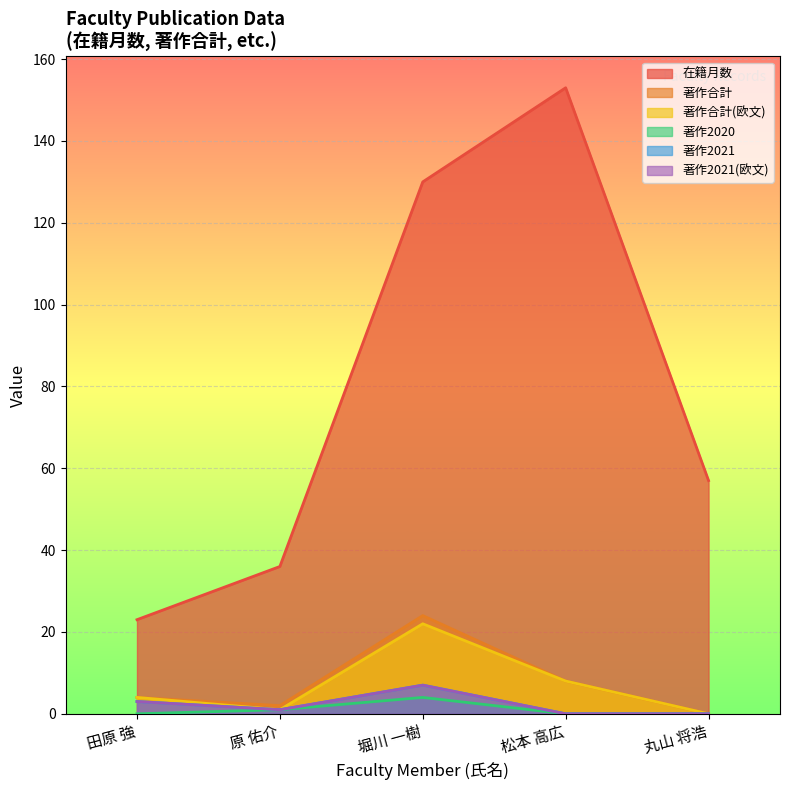

Is it true that 在籍月数 equals 23 at 田原 強?

True